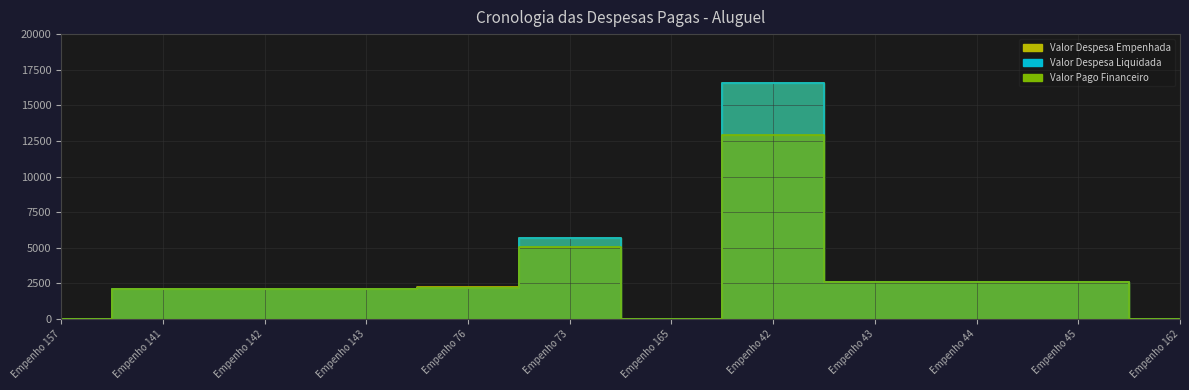

True or false: Valor Despesa Empenhada has more than 2 interior local peaks.

False